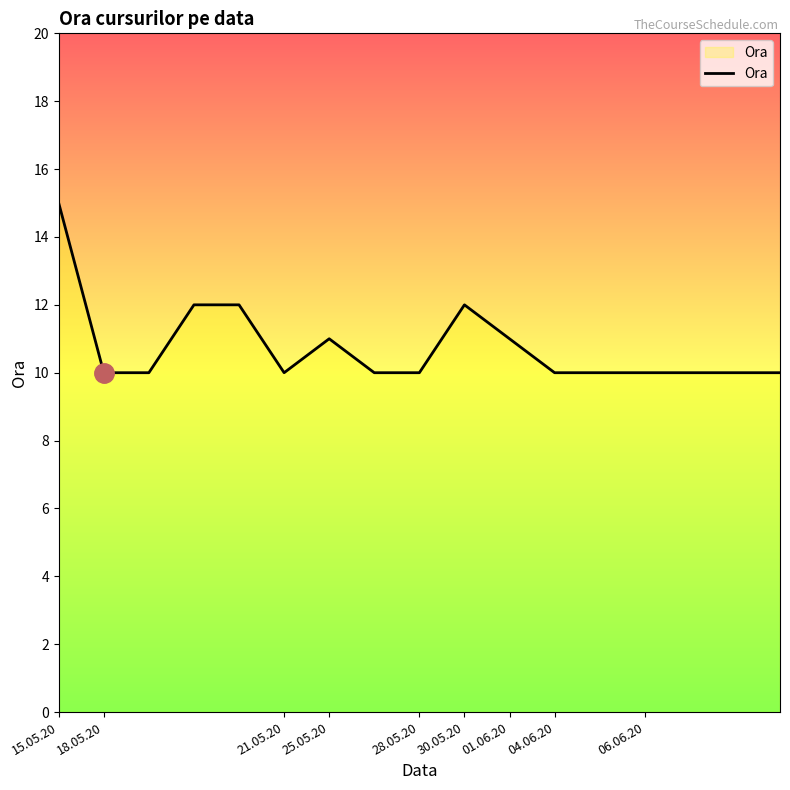

What is the sum of all values?

183